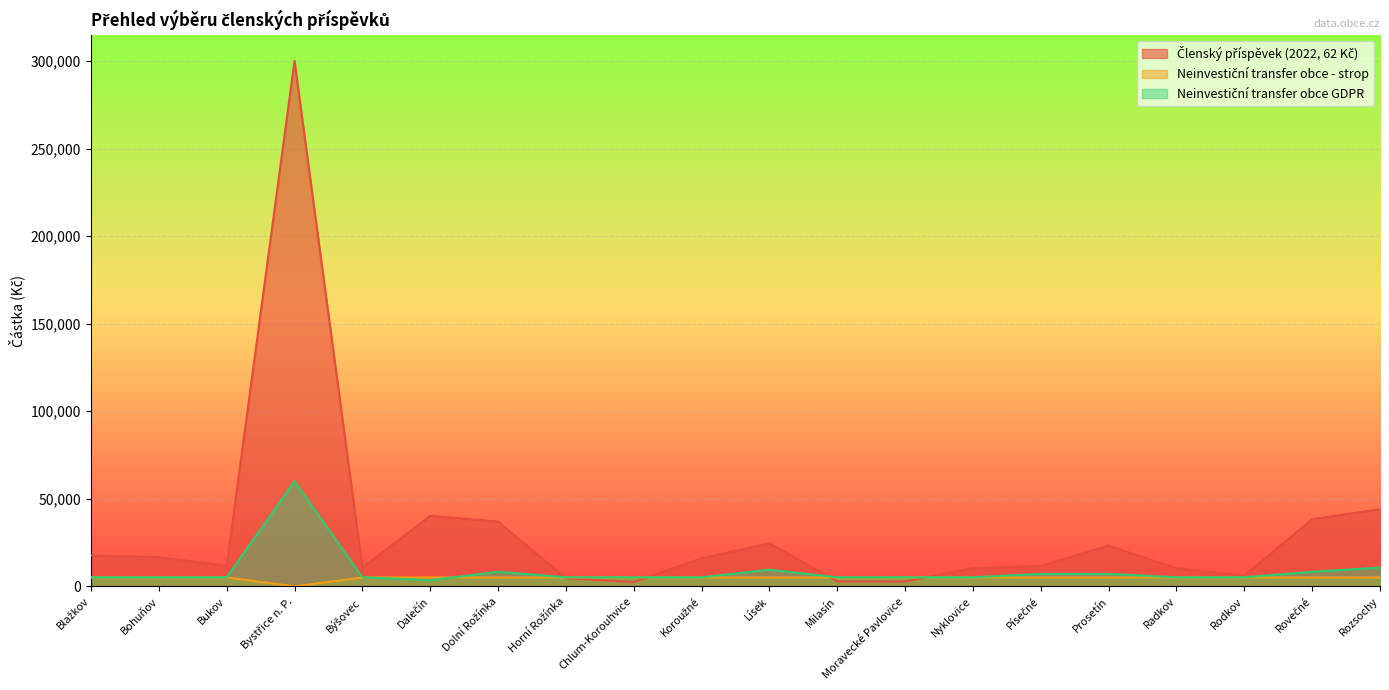

What is the average value of the Neinvestiční transfer obce GDPR series?

8865